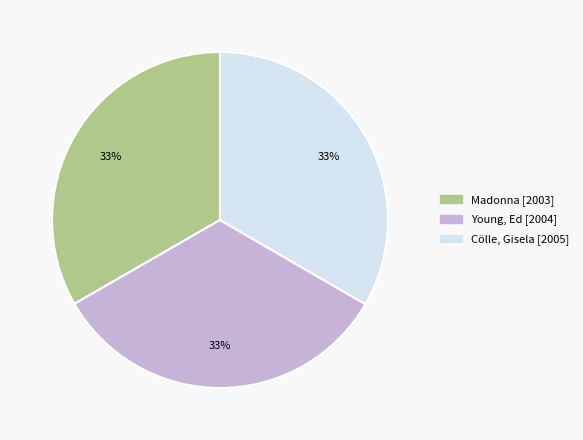

What is the ratio of the value at Madonna to the value at Cölle, Gisela?

1.0